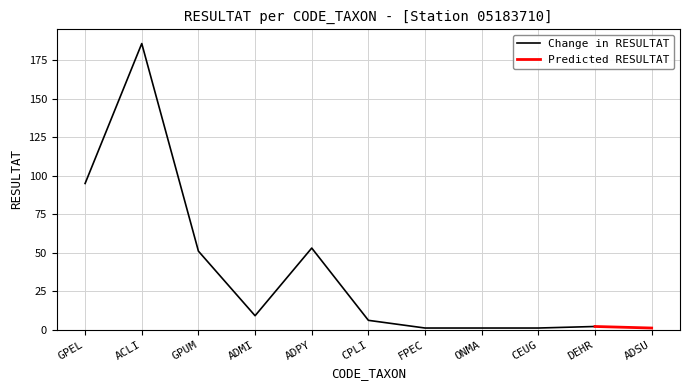

Where is the data nearest to the value 93?

GPEL